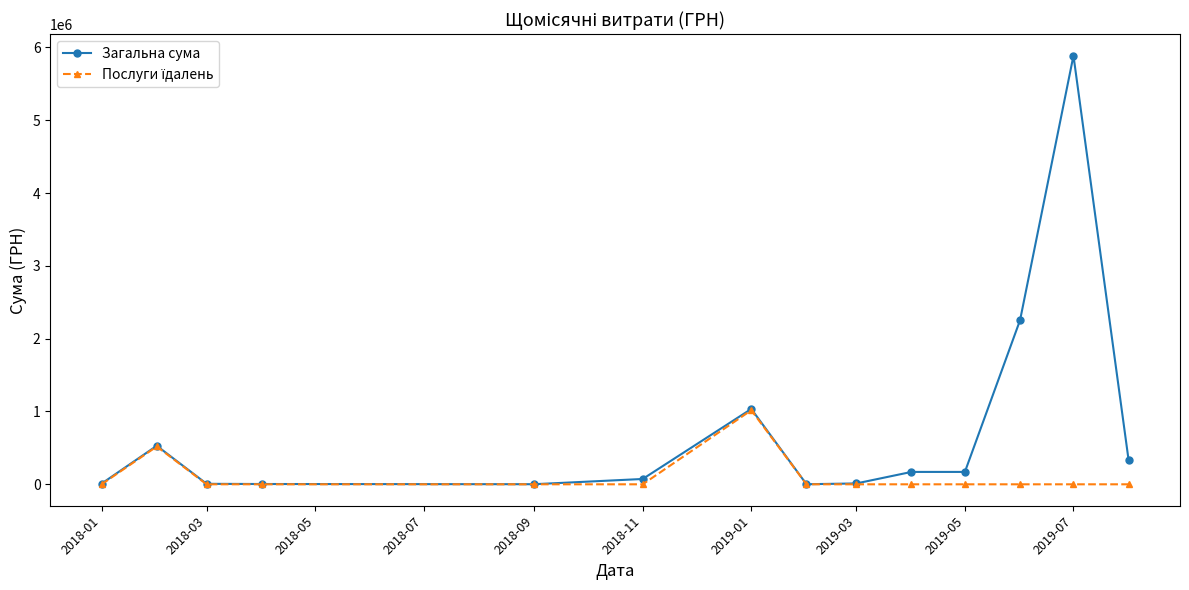

Which series has the largest range (max minus min)?

Загальна сума